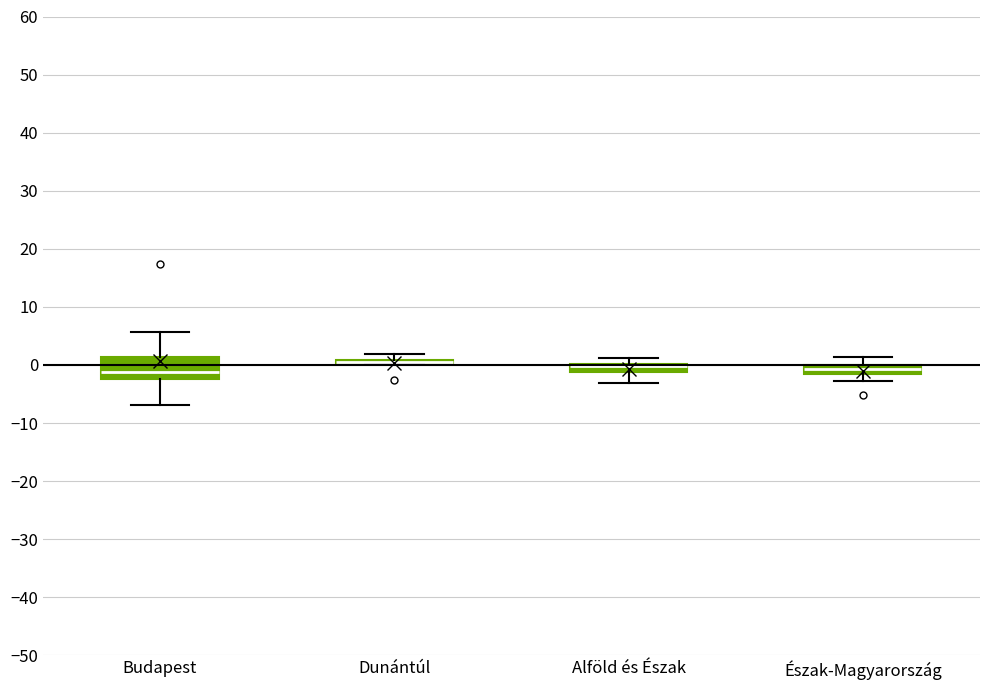

Comparing the boxes themselves (not the whiskers), which one is the tallest?

Budapest